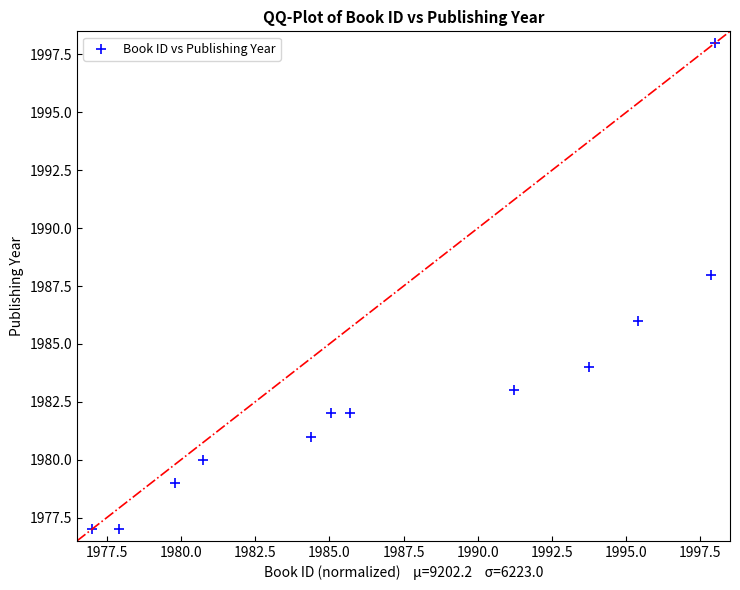

What is the average Y value?

1983